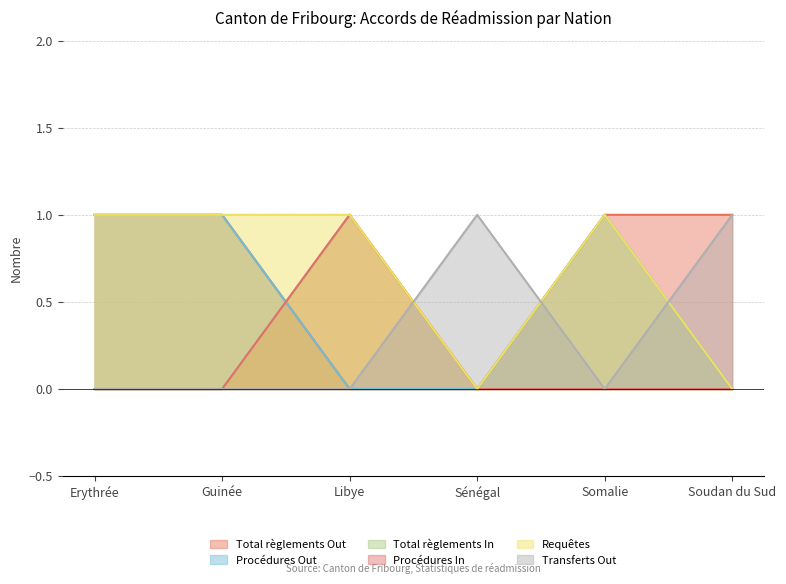

Rank the series by their maximum value, from highest to lowest.

Total règlements Out, Procédures Out, Total règlements In, Procédures In, Requêtes, Transferts Out